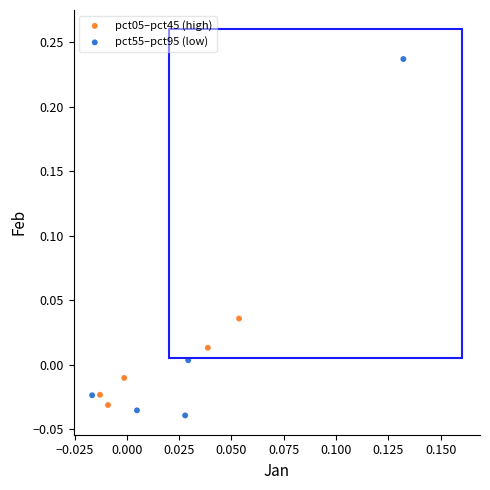

Which series has the widest spread of Y values?

pct55–pct95 (low)